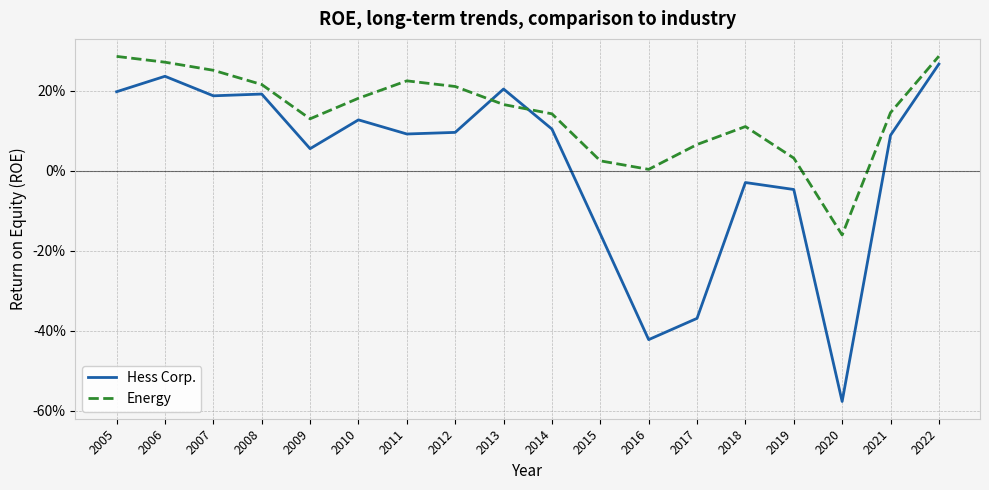

Does the chart have visible grid lines?

Yes